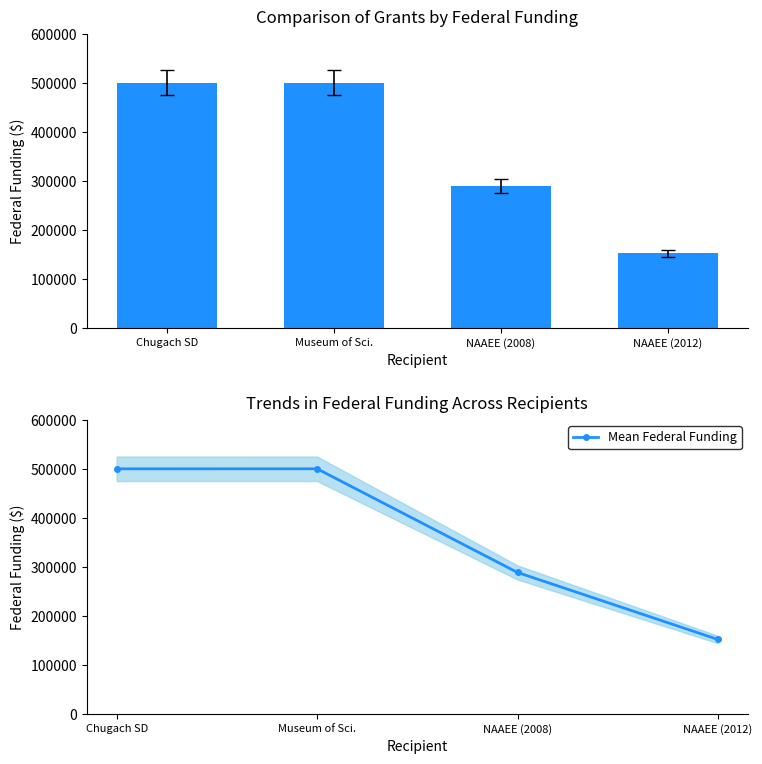

At which category does the chart reach its minimum across all series?

NAAEE (2012)